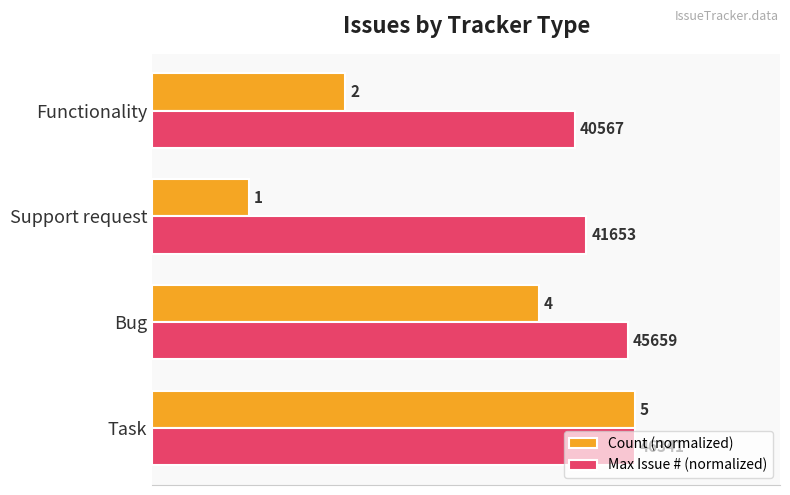

What are all the series names shown in the legend?

Count (normalized), Max Issue # (normalized)